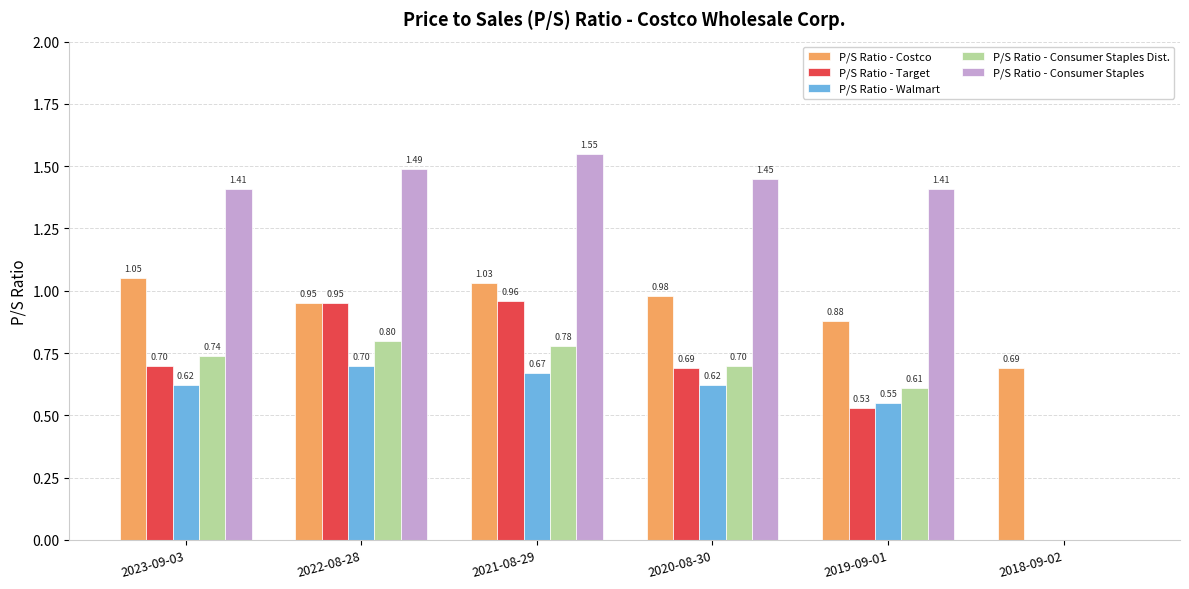

Are the bars horizontal?

No